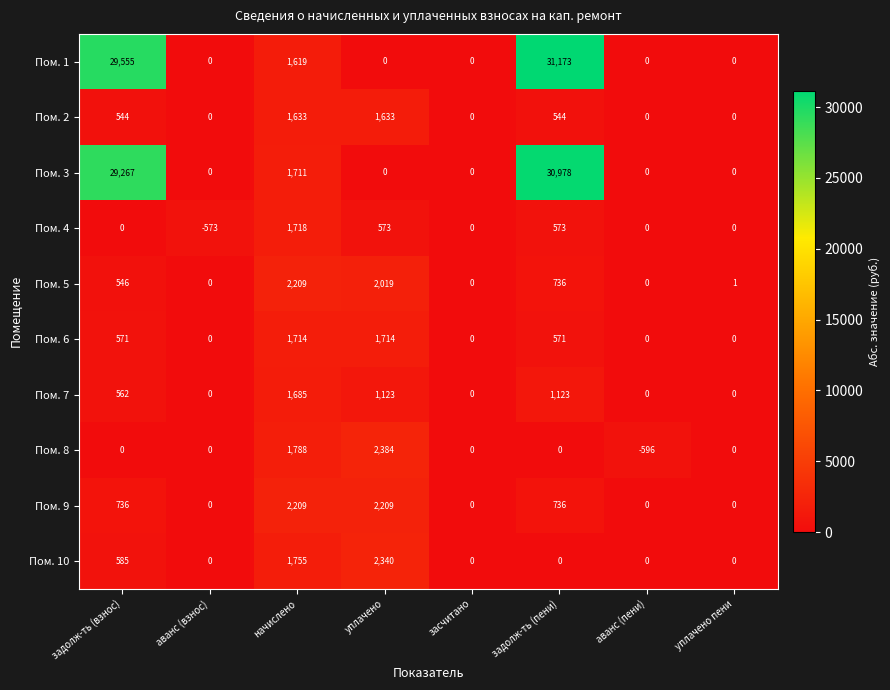

At which label does Пом. 4 reach its peak?

начислено